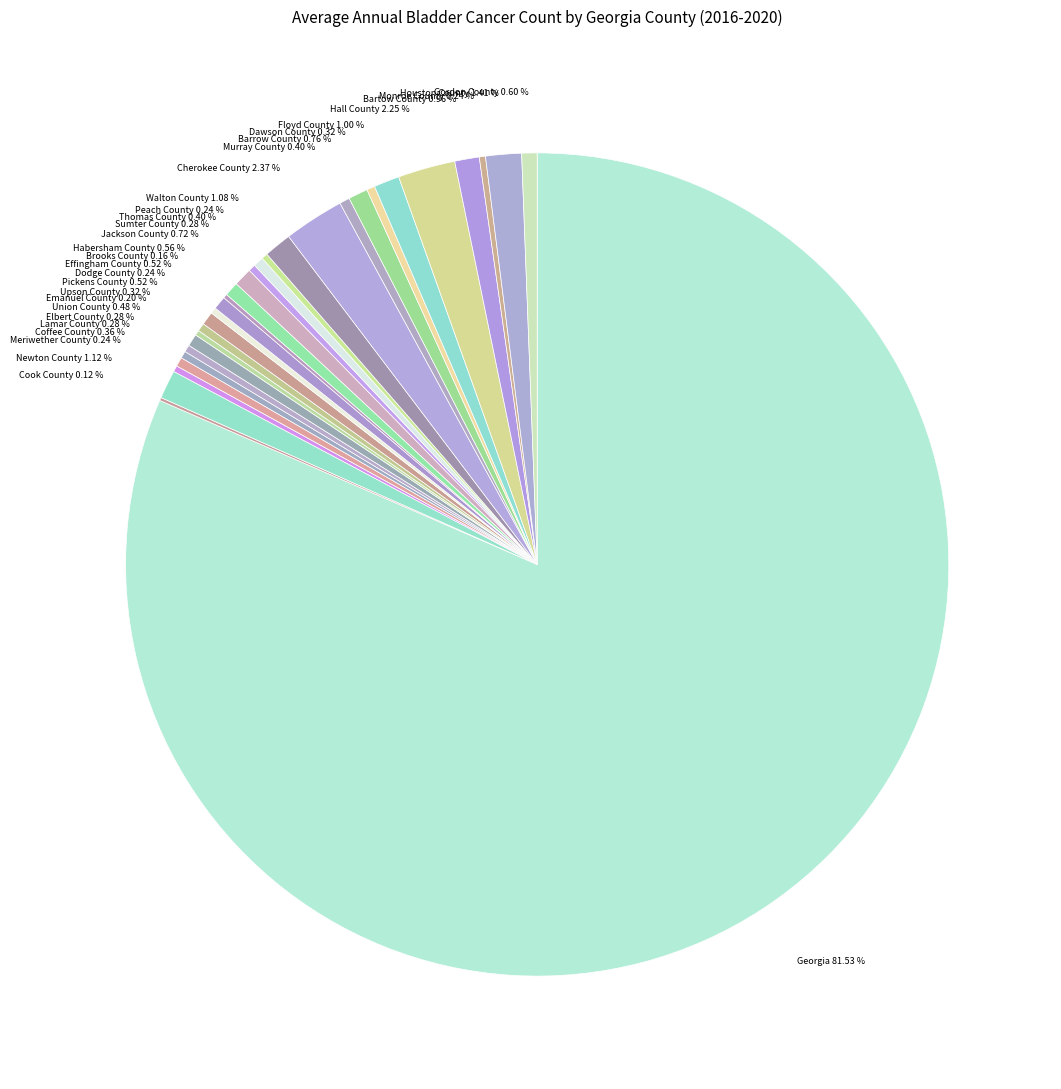

Does Georgia represent more than half of the total?

Yes